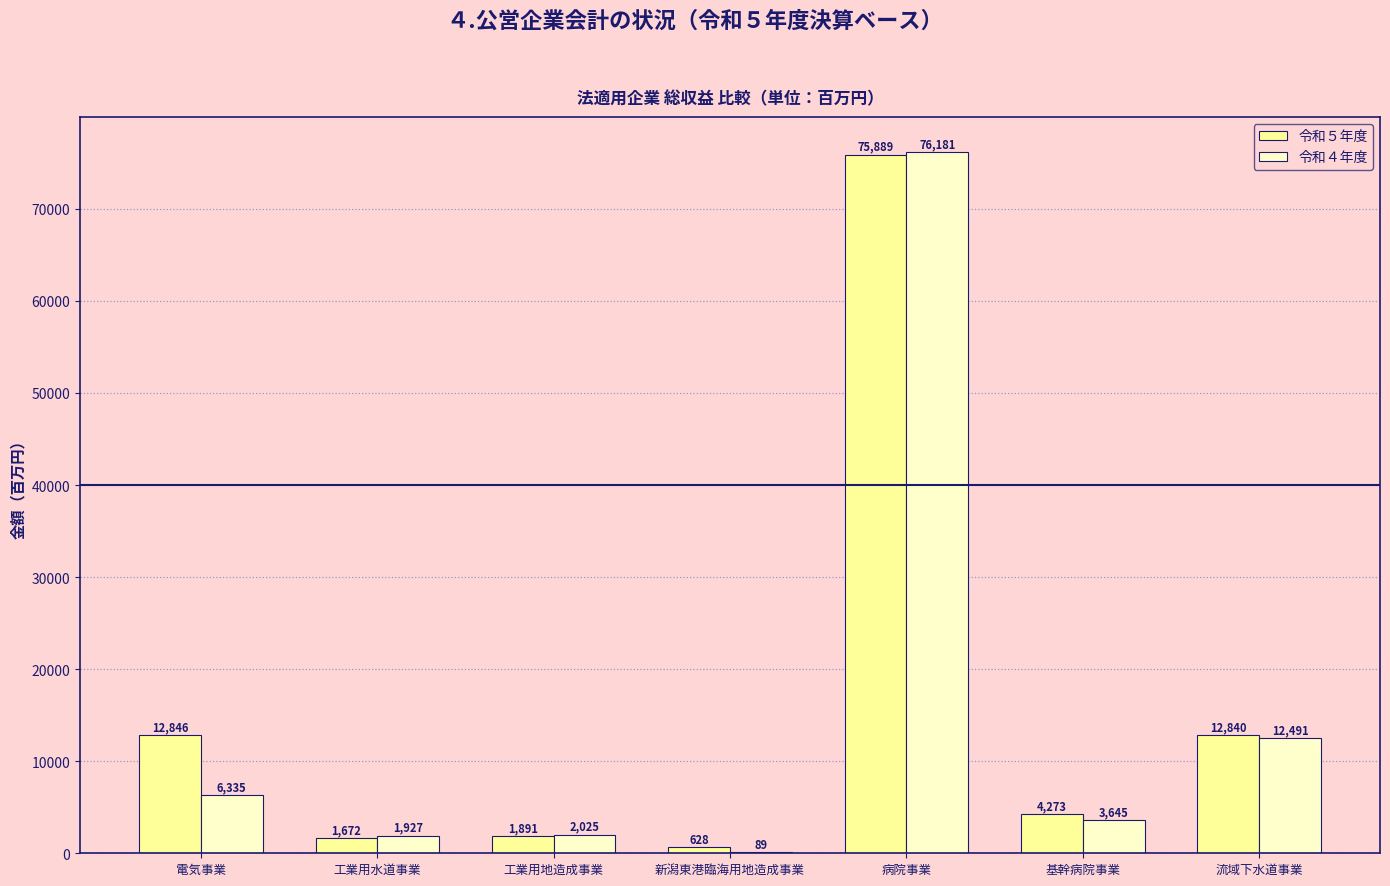

Between 工業用水道事業 and 流域下水道事業, which series saw the biggest shift?

令和５年度